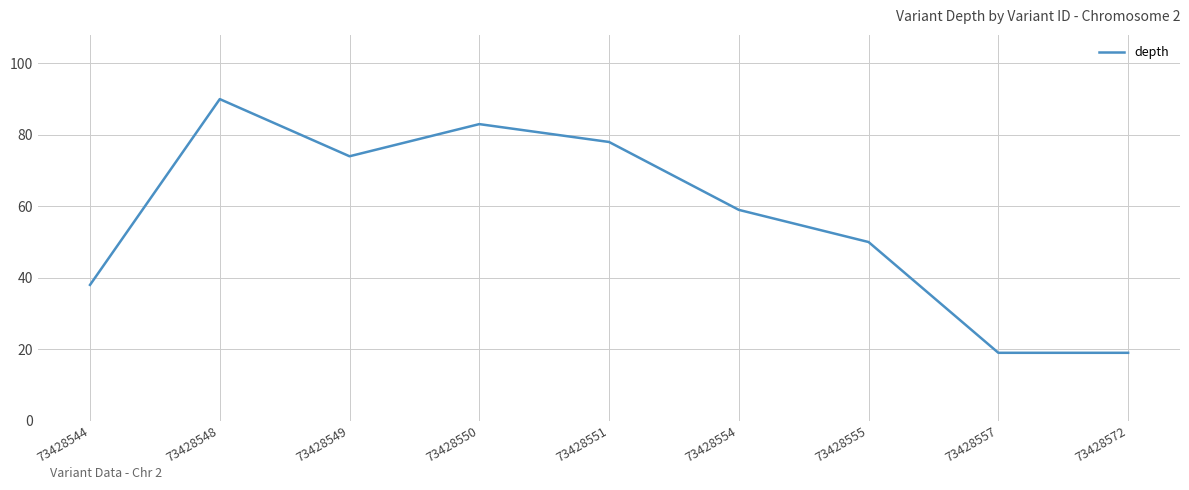

Reading left to right, extract all data points from this chart.

73428544=38	73428548=90	73428549=74	73428550=83	73428551=78	73428554=59	73428555=50	73428557=19	73428572=19